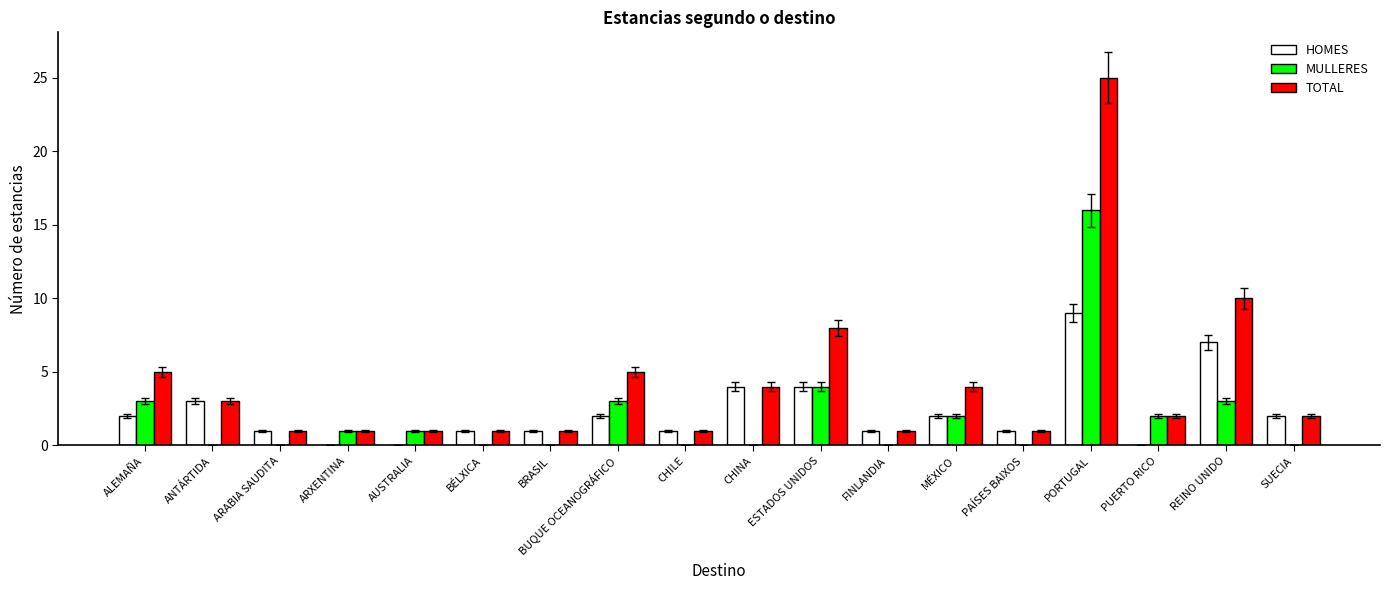

Which category has the highest value in the TOTAL series?

PORTUGAL